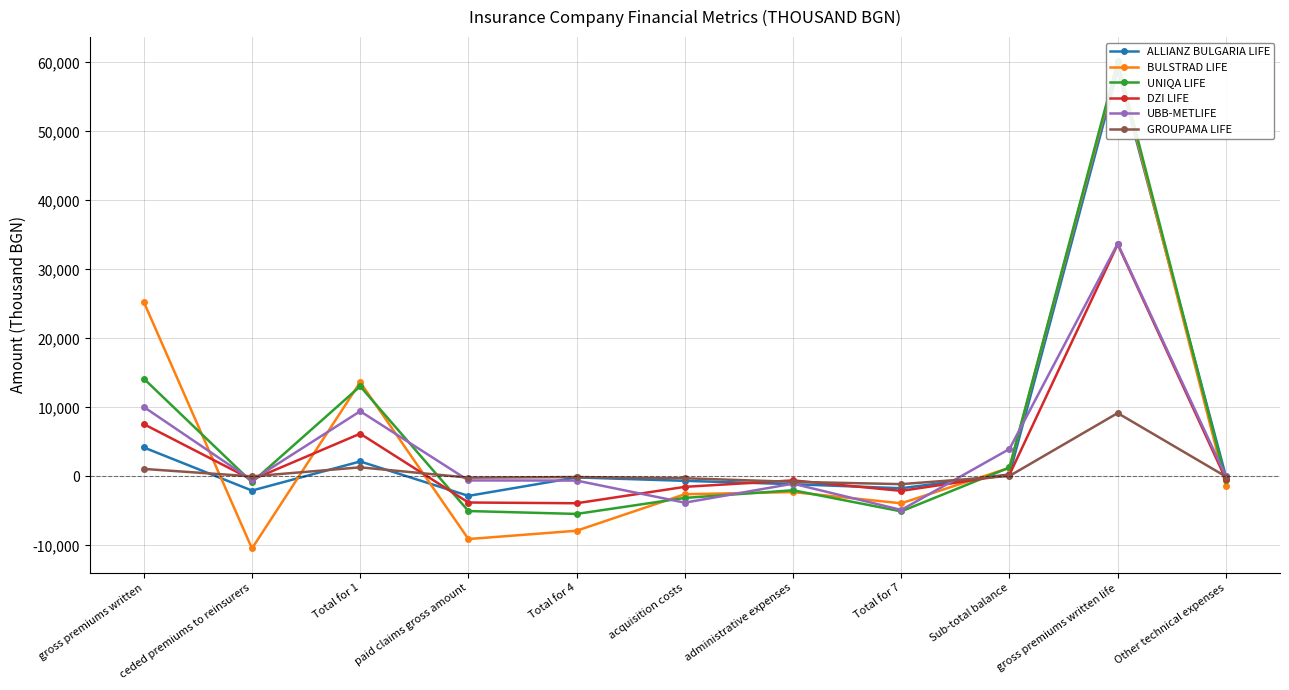

Is the value of UBB-METLIFE at Other technical expenses greater than the value of UNIQA LIFE at Total for 1?

No